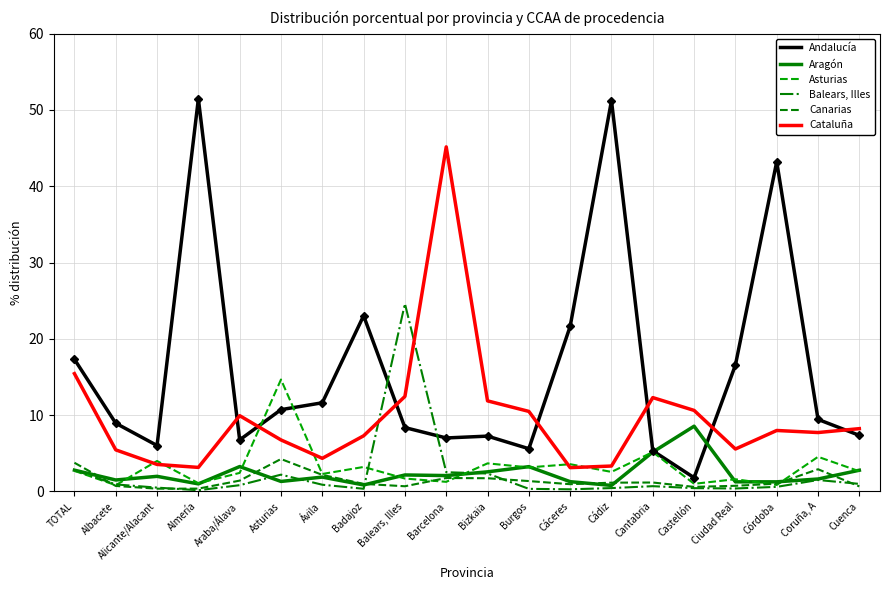

Rank the series at Araba/Álava from lowest to highest value.

Balears, Illes, Canarias, Asturias, Aragón, Andalucía, Cataluña